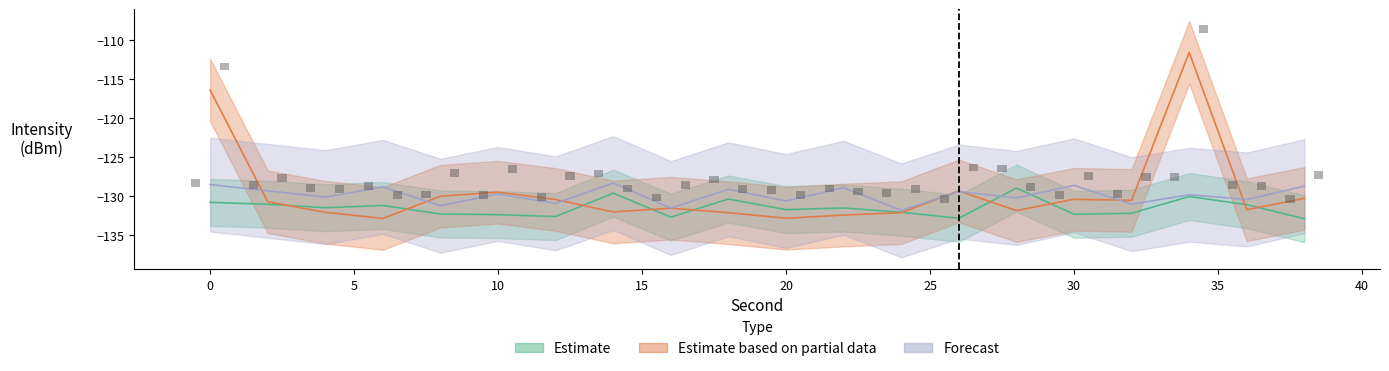

True or false: Estimate based on partial data has a value of -132.1 at 24.

True